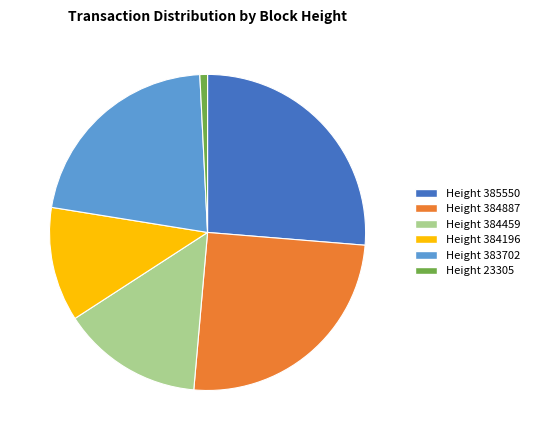

Between Height 23305 and Height 384196, which is larger?

Height 384196